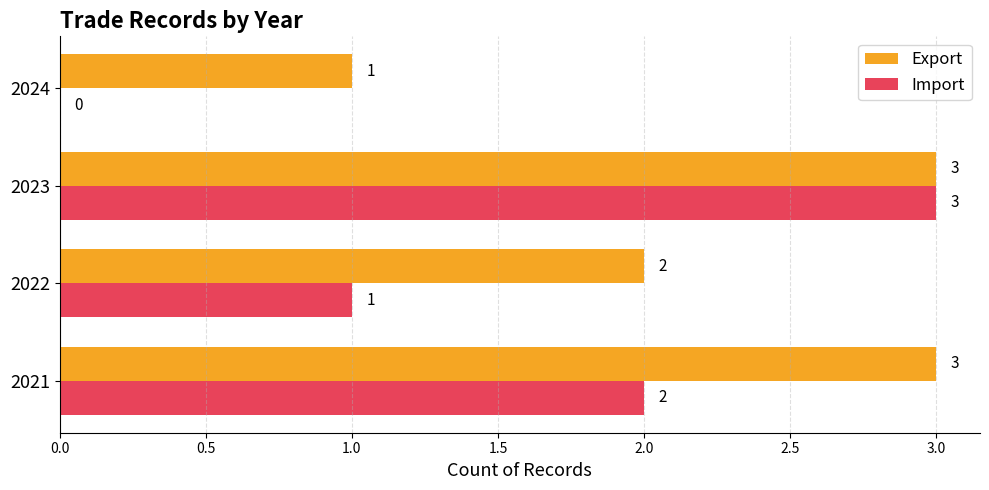

How many values in Import are above zero?

3